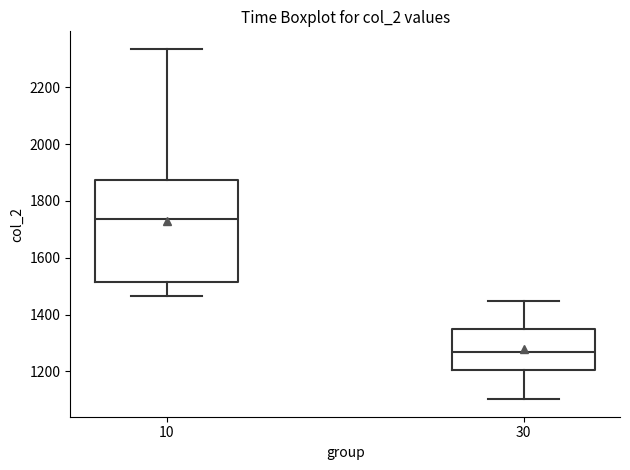

Reading left to right, read every box against the y-axis: the position of its median line, the range the box covers, and the ends of its whiskers. The values are not printed on the chart, so give them approximately, as read against the axis.

10: median 1740, box 1520 to 1880, whiskers 1460 to 2340
30: median 1260, box 1200 to 1340, whiskers 1100 to 1440